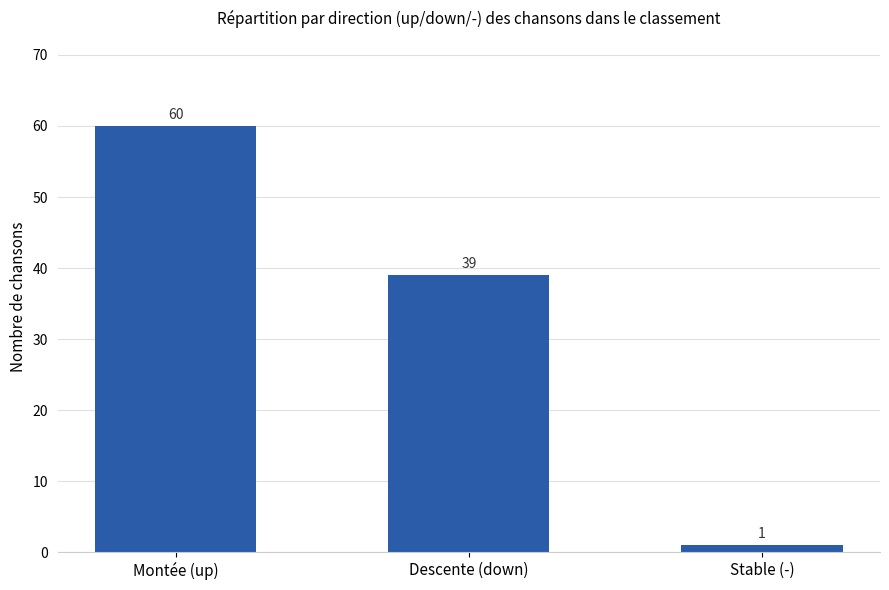

What is the sum of the values at Montée (up) and Stable (-)?

61